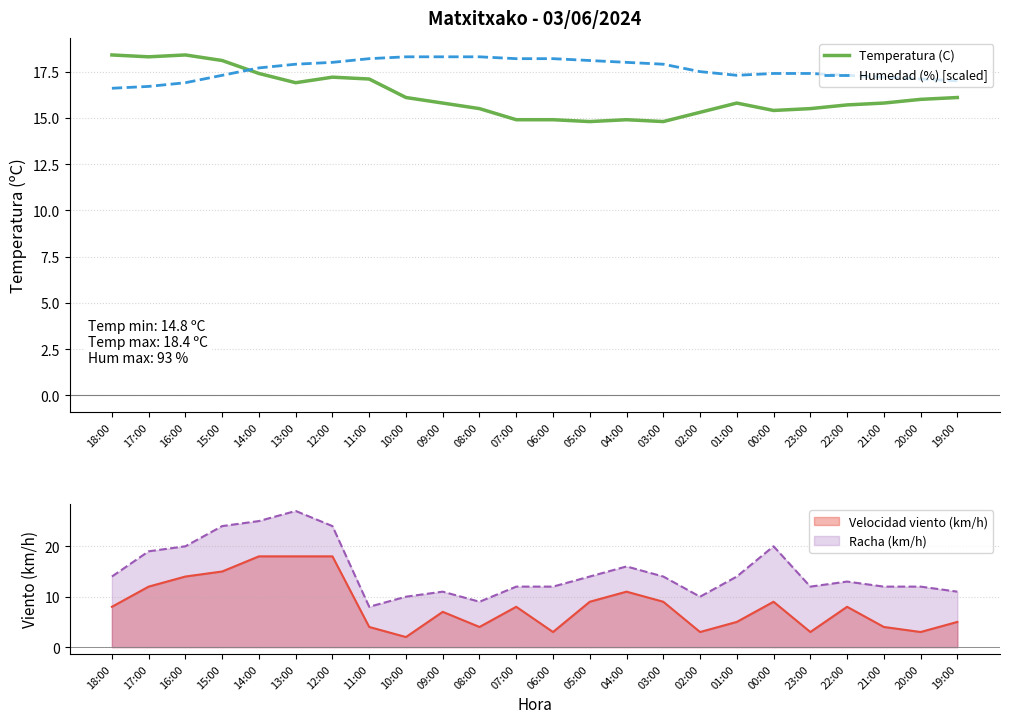

What is the total value across all series at 16:00?

35.3